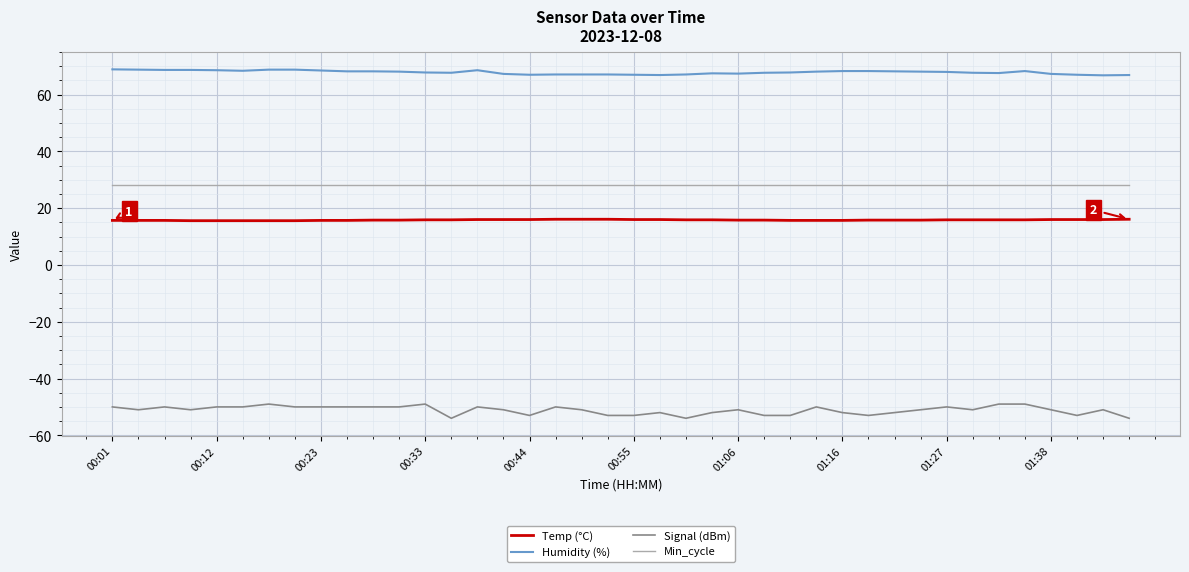

List the series in order of their peak value, lowest first.

Signal (dBm), Temp (°C), Min_cycle, Humidity (%)